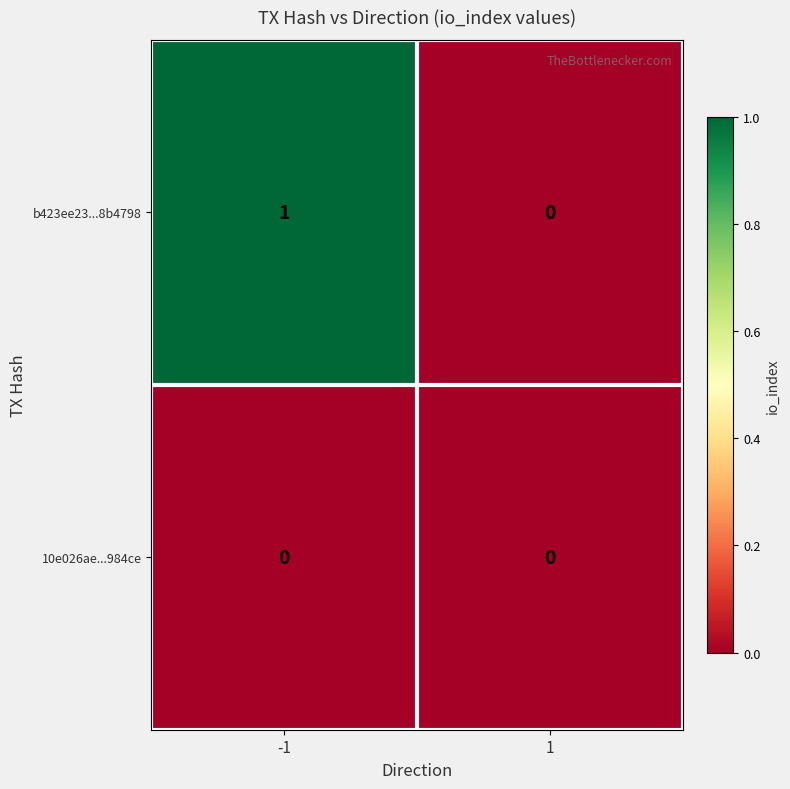

Which series has the widest spread of values?

b423ee23...8b4798